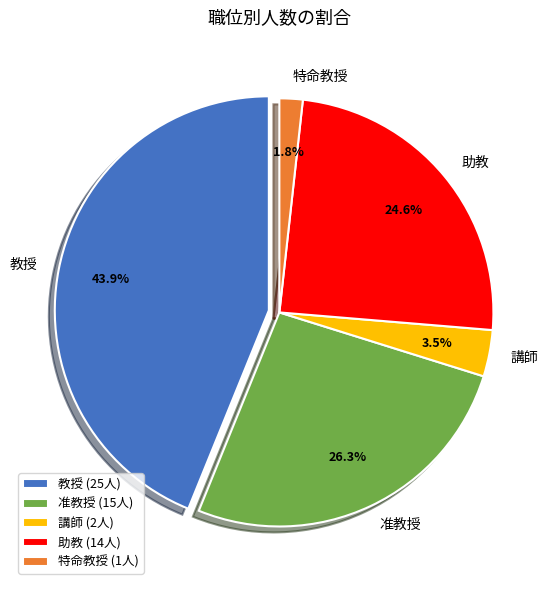

Does 教授 account for over 50% of the chart?

No